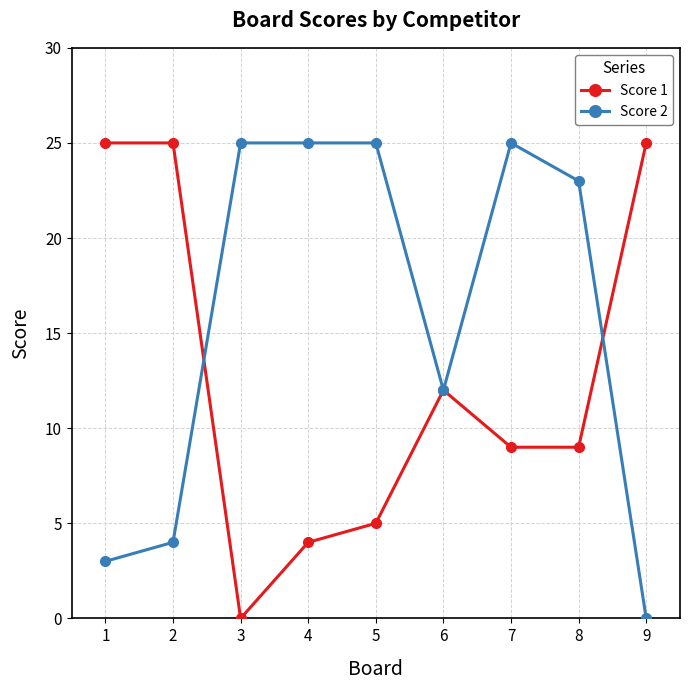

At which label is Score 2 closest to 12?

6